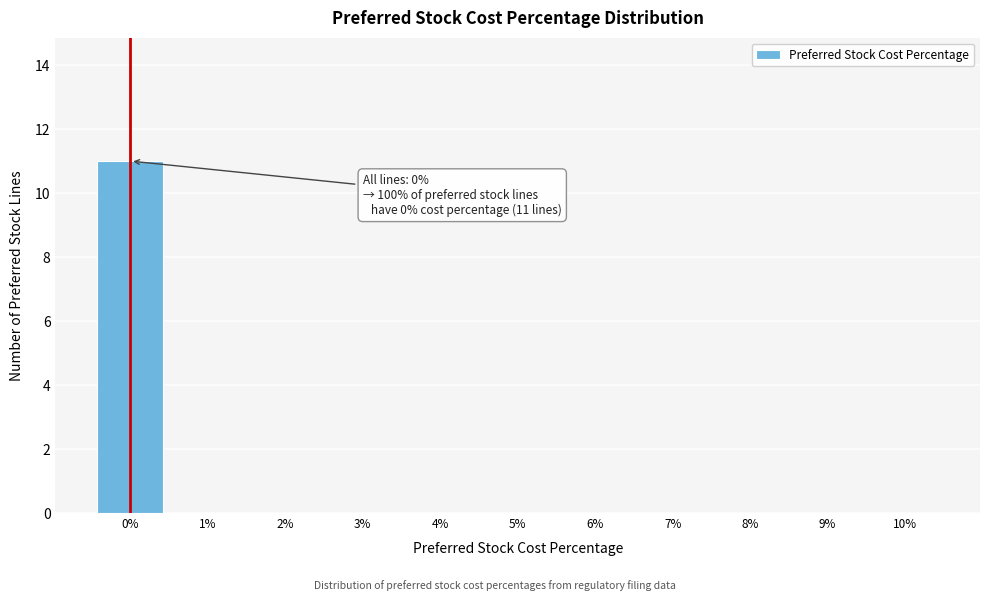

Over which range of the x-axis is the bar tallest?

-0.5 to 0.5